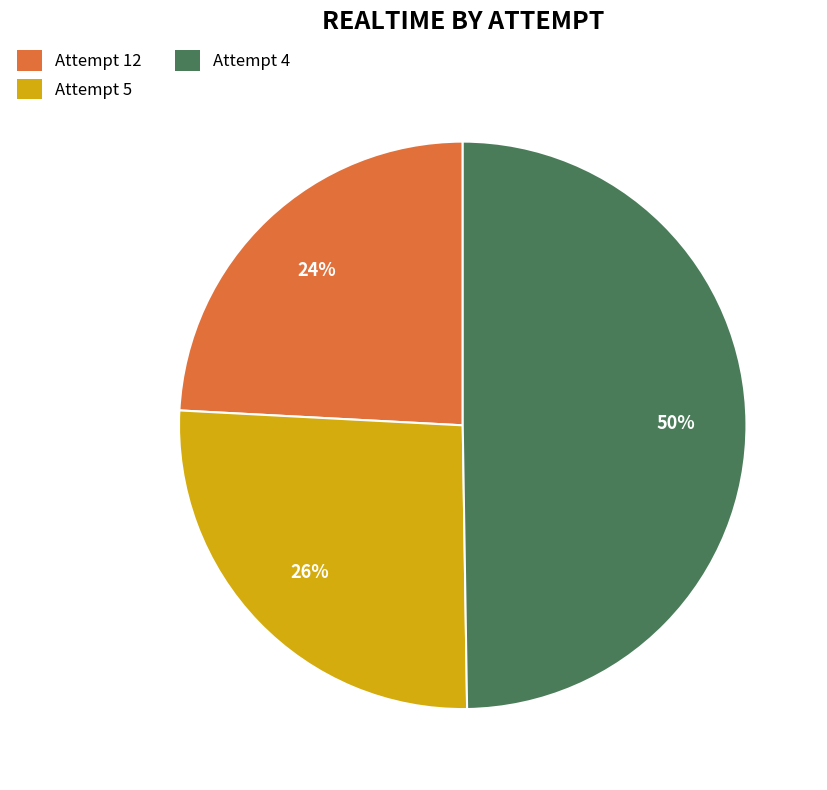

To the nearest percent, what percentage of the pie is Attempt 12?

24%